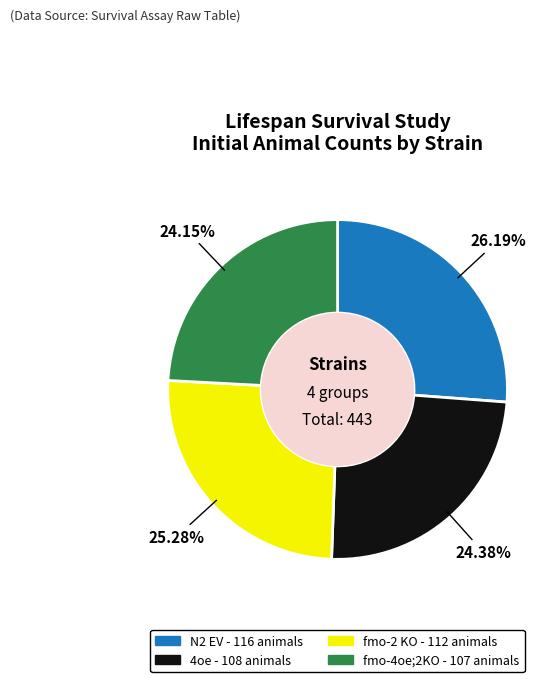

True or false: fmo-4oe;2KO accounts for 15% of the total.

False